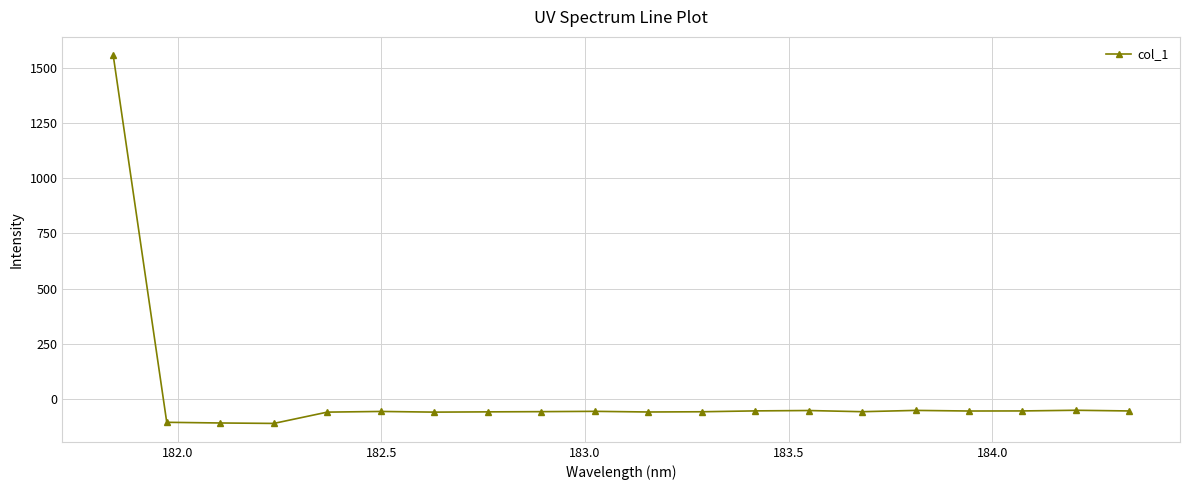

What is the value of the 18th point from the left?

-52.9